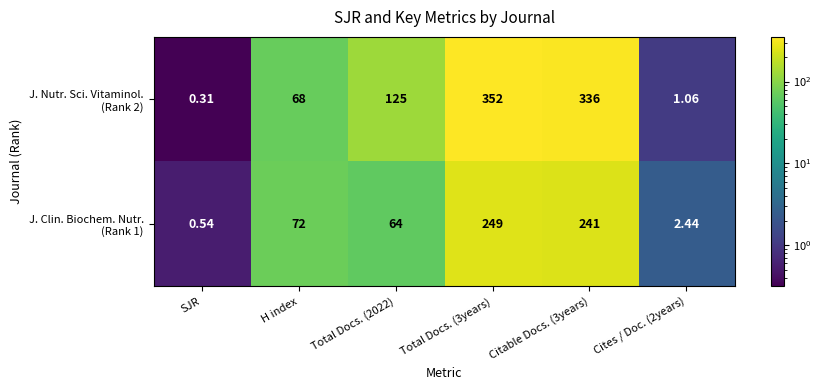

At which category is the sum across all series the highest?

Total Docs. (3years)